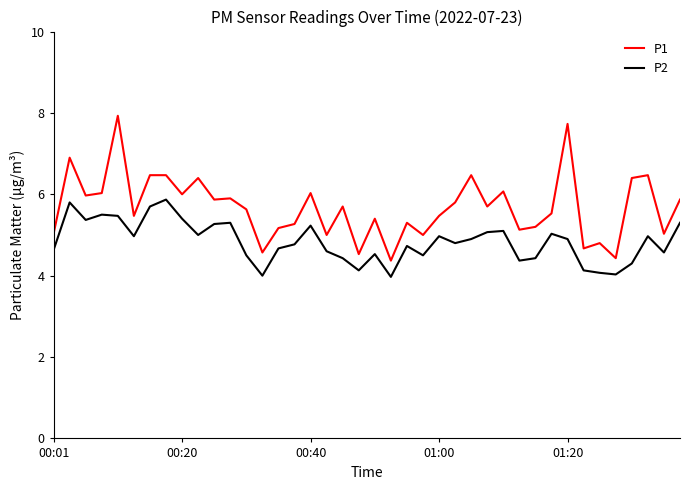

What is the minimum value for P2?

4.0